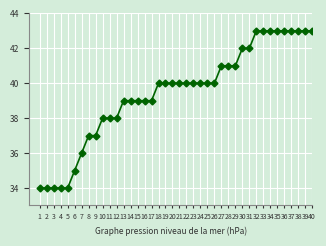

True or false: the data shows 58 at 22.

False